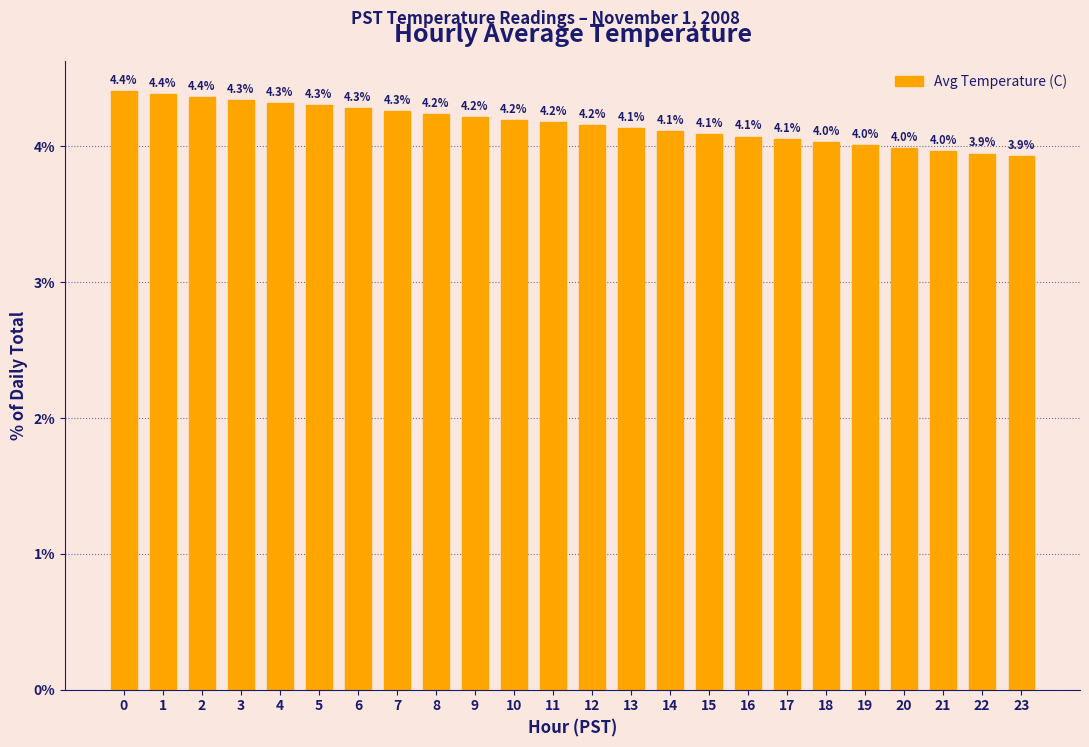

Between 15 and 22, which is larger?

15